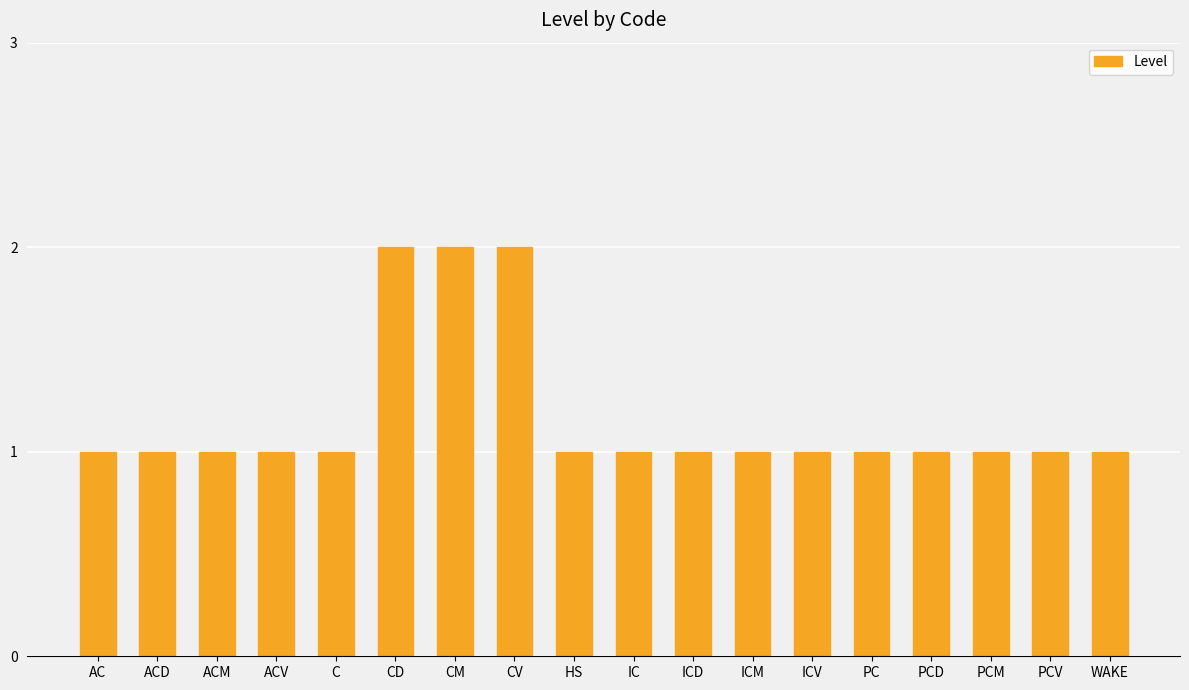

What is the sum of all values?

21